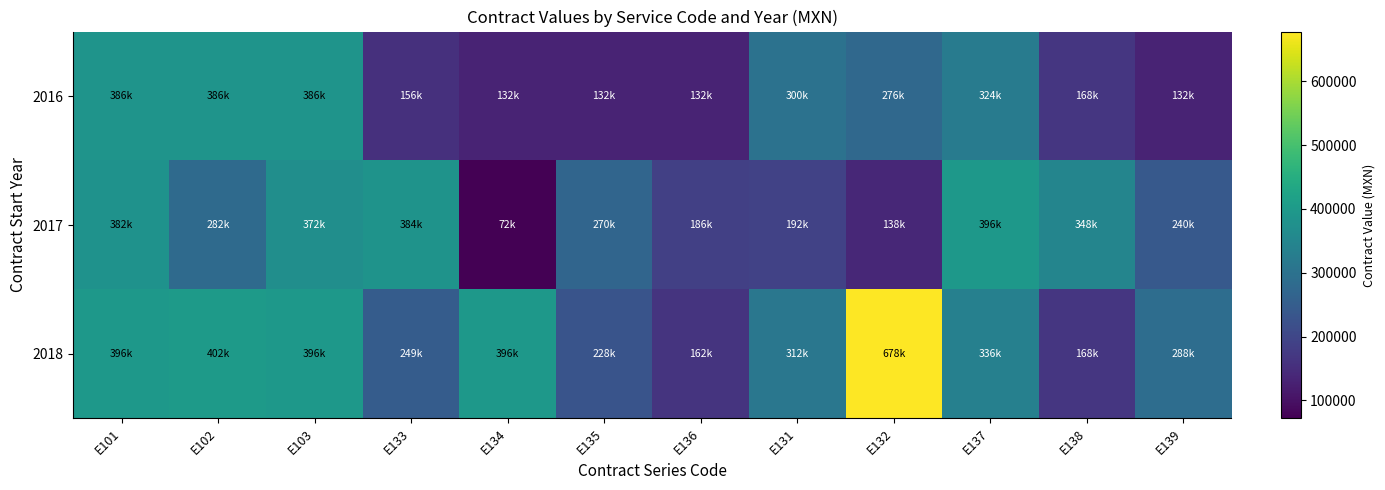

Which series changed the most between E101 and E138?

2018